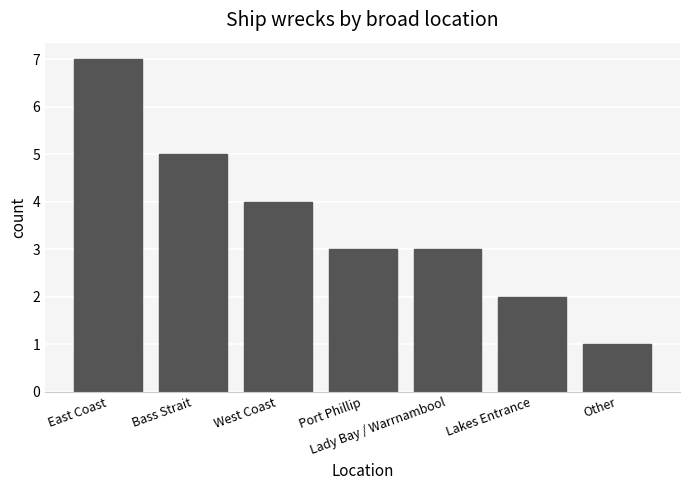

What is the difference between the maximum and minimum values?

6